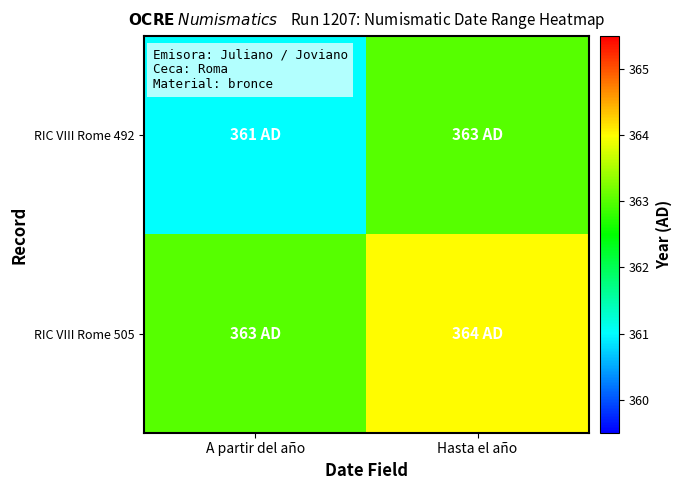

List the series in order of their overall mean, lowest first.

RIC VIII Rome 492, RIC VIII Rome 505